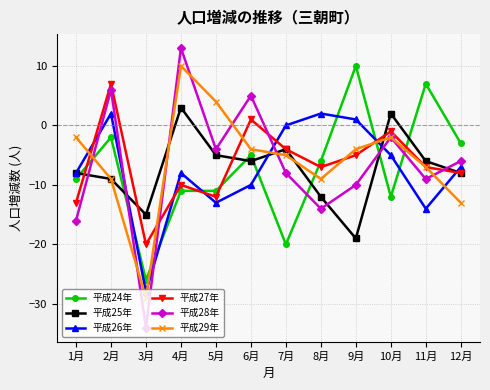

Is the value of 平成29年 at 1月 greater than the value of 平成25年 at 6月?

Yes